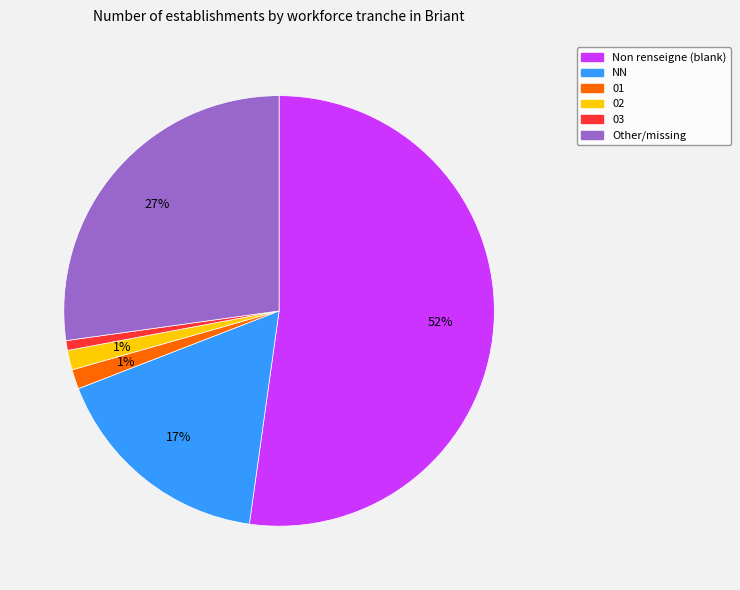

To the nearest percent, what is the average slice percentage?

17%